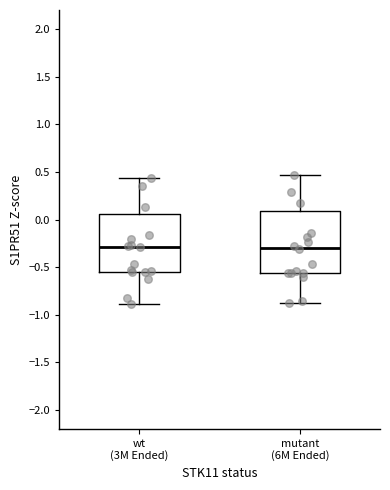

Where does the median line of the box for wt (3M Ended) sit on the y-axis? The values are not printed on the chart, so give them approximately, as read against the axis.

-0.30